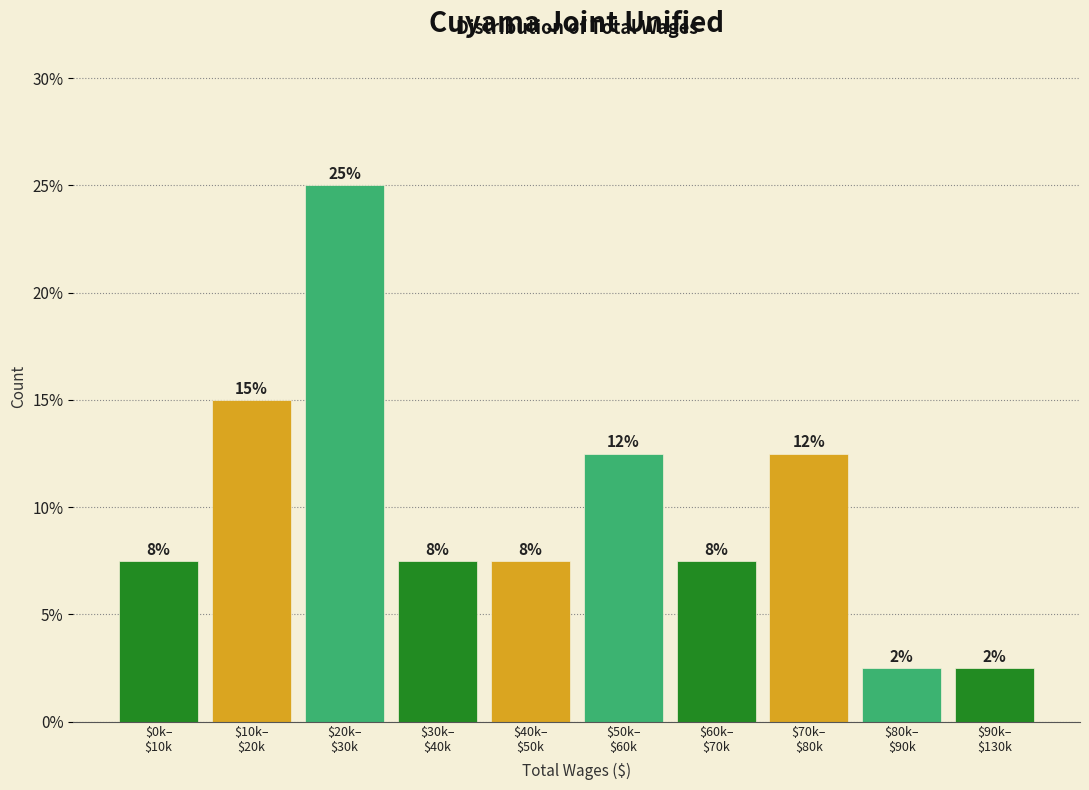

Are the bars horizontal?

No